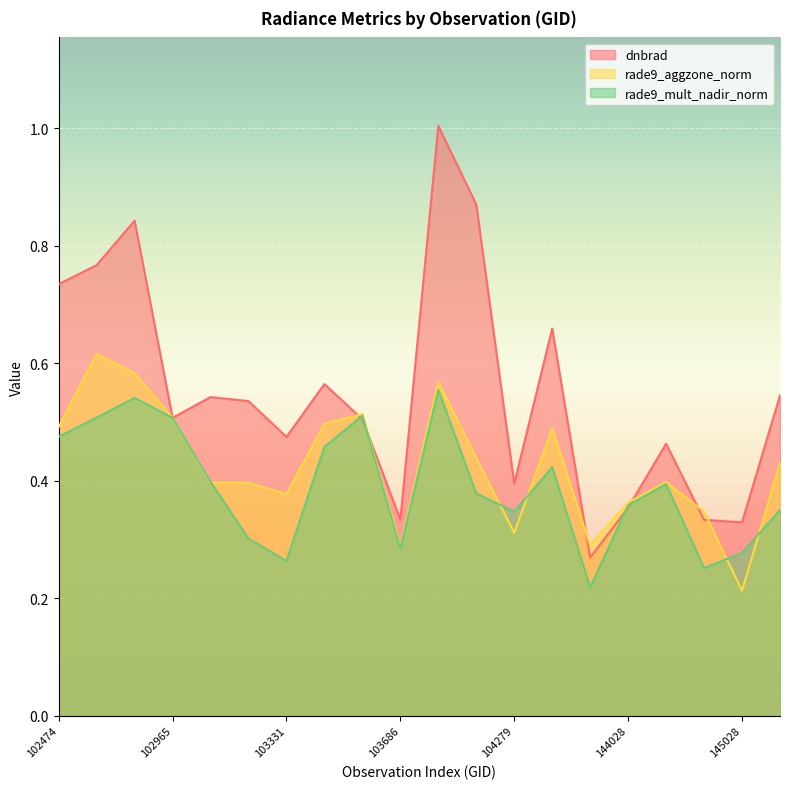

What is the minimum value shown in the chart?

0.2